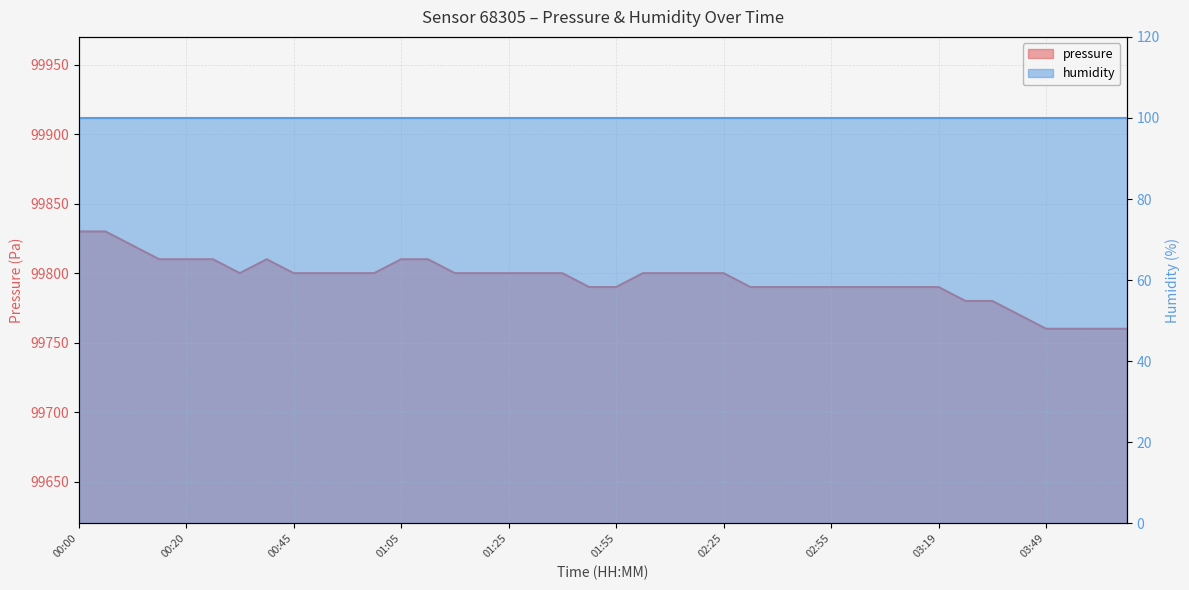

What is the sum of the values at 02:25 and 01:30?

199600